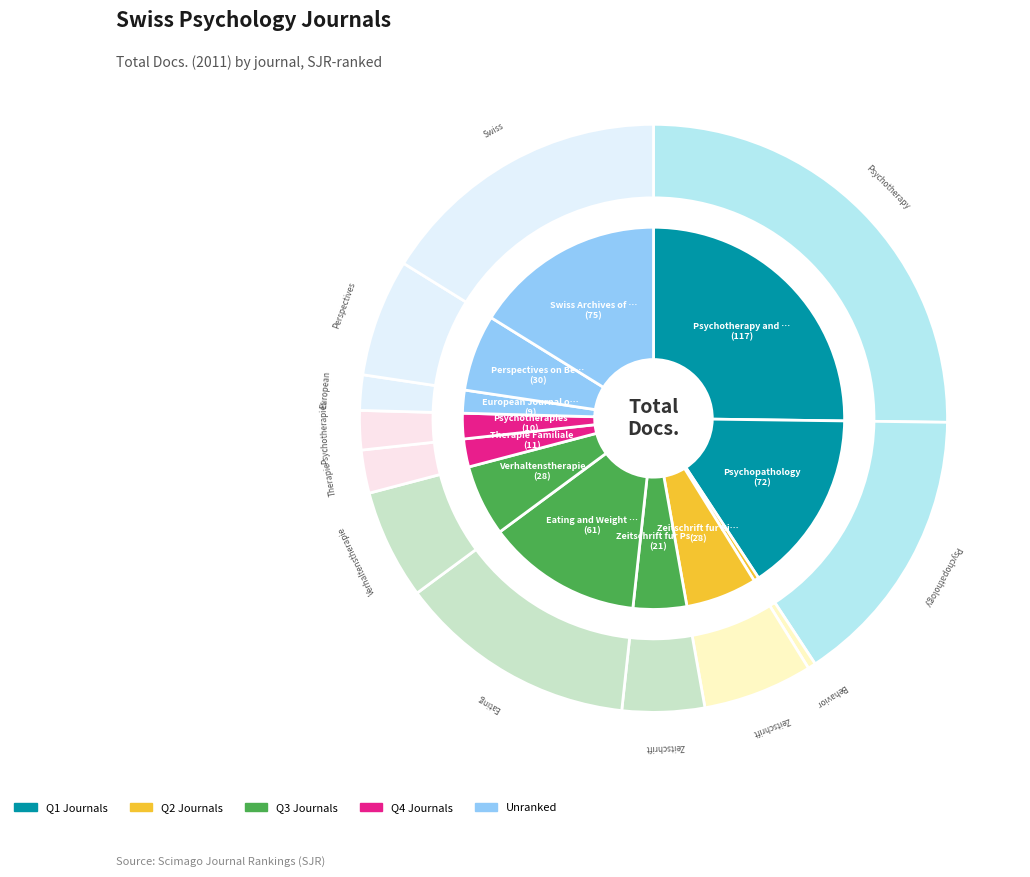

Rank the categories by value from lowest to highest.

Behavior Analyst, European Journal of Investigation, Psychotherapies, Therapie Familiale, Zeitschrift fur Psychiatrie, Zeitschrift fur Kinder, Verhaltenstherapie, Perspectives on Behavior Science, Eating and Weight Disorders, Psychopathology, Swiss Archives of Neurology, Psychotherapy and Psychosomatics